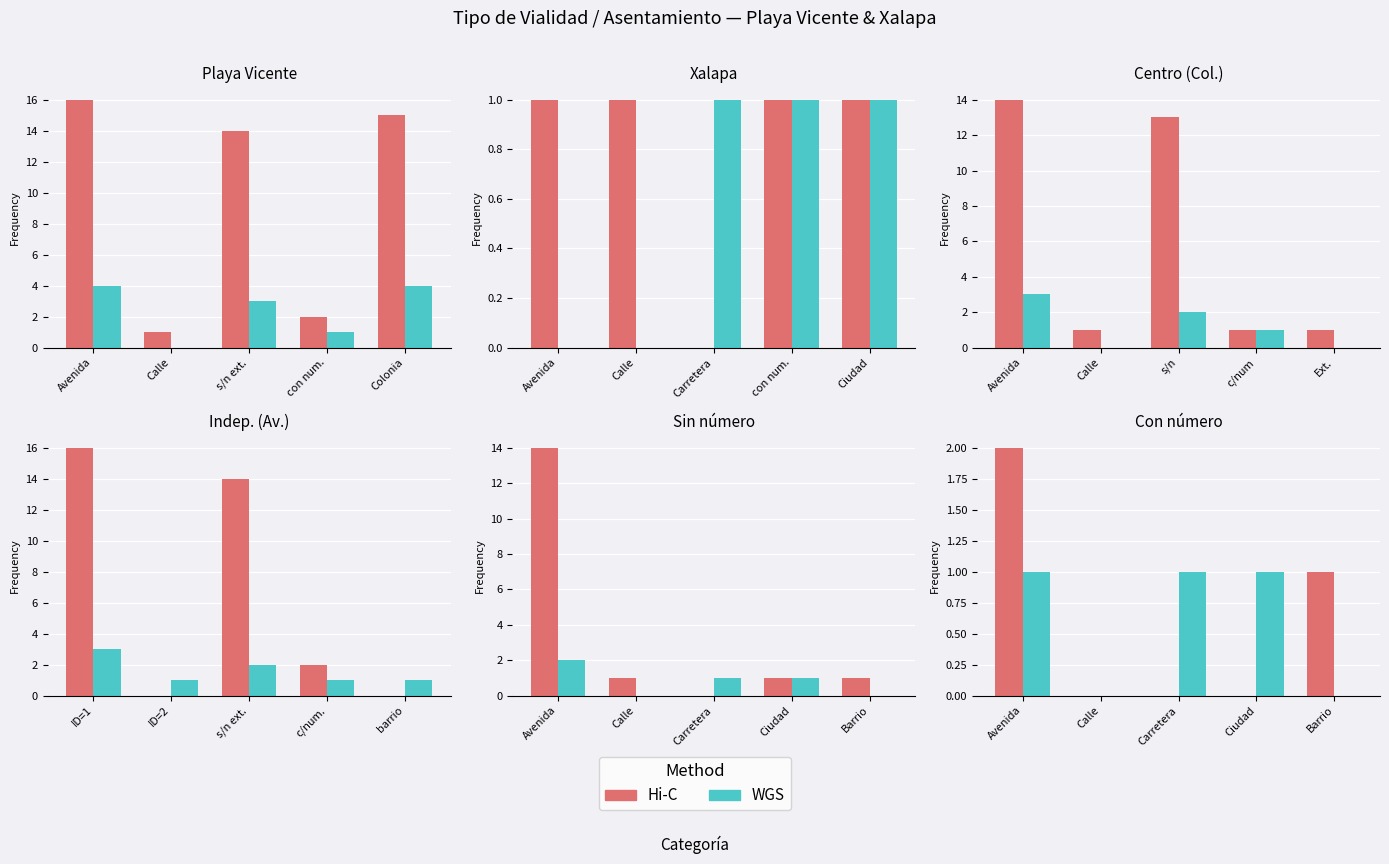

The value of Hi-C at Ciudad is 1. True or false?

False